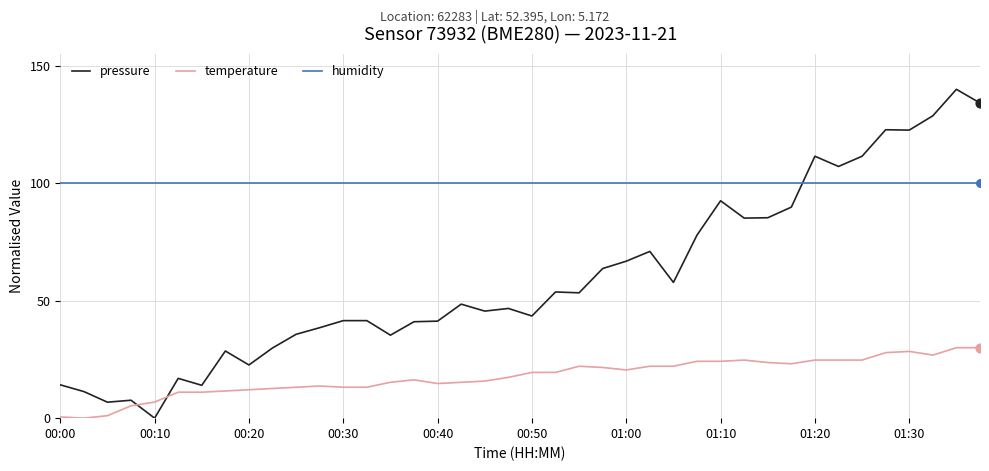

What is the greatest value displayed?

140.0